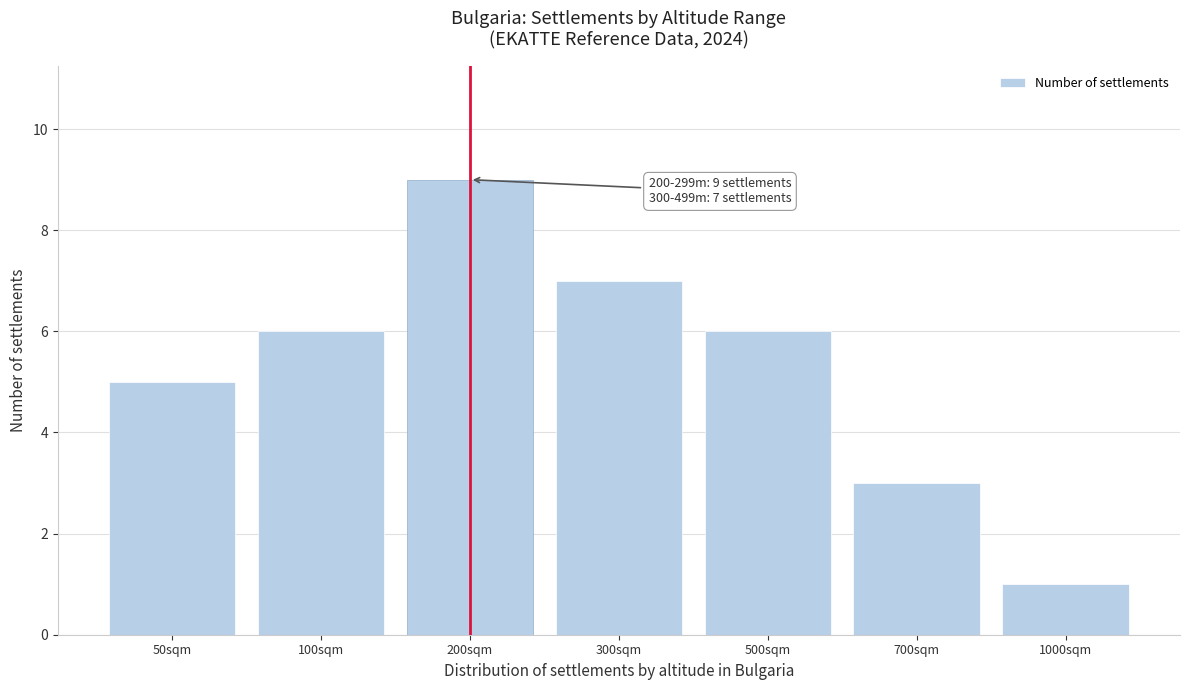

Reading left to right, extract all data points from this chart.

50sqm=5	100sqm=6	200sqm=9	300sqm=7	500sqm=6	700sqm=3	1000sqm=1